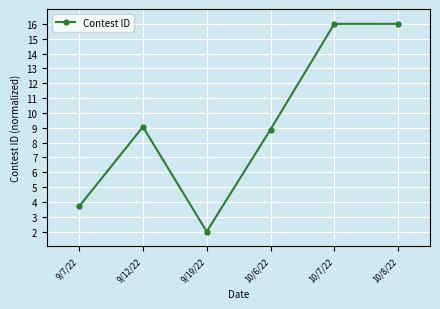

Is it true that the value at 10/8/22 is 11.2?

False